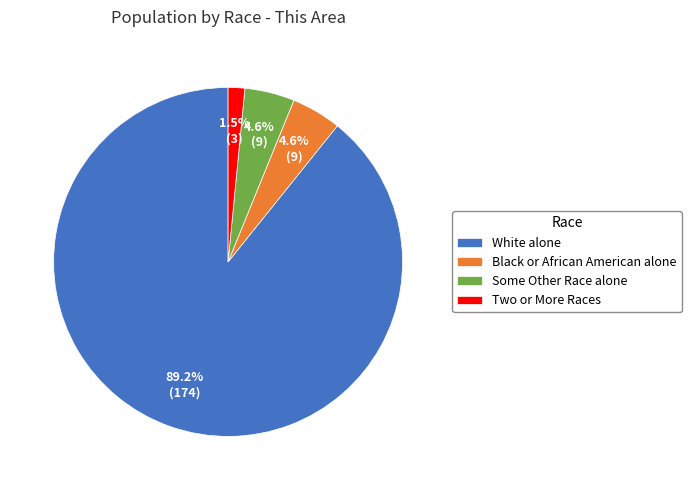

How many segments does this pie chart have?

4